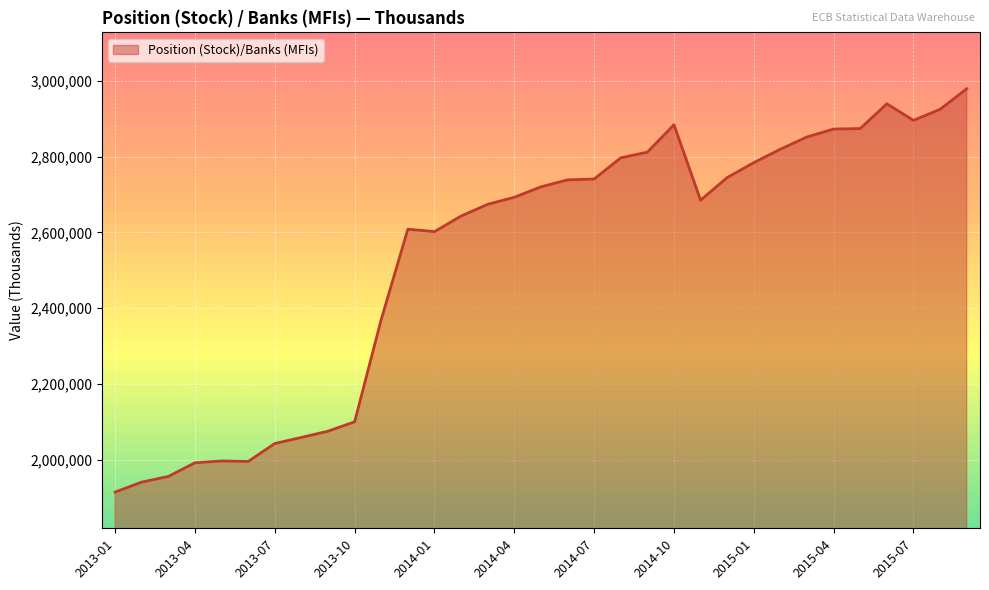

What is the minimum value shown in the chart?

1914377